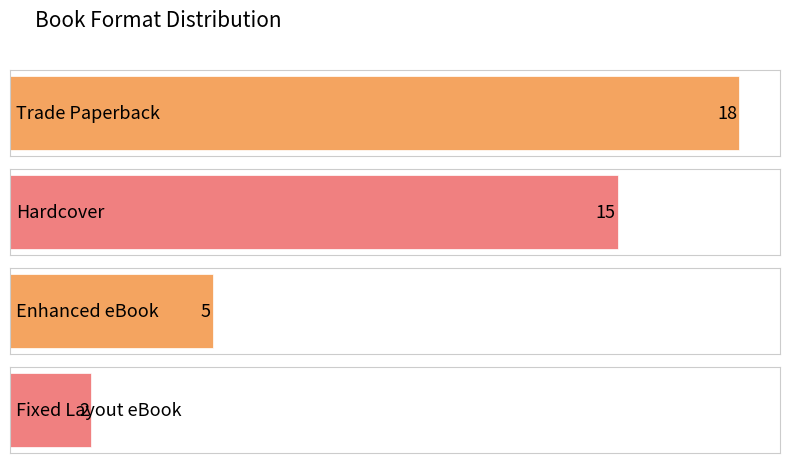

True or false: the data shows 5 at Enhanced eBook.

True